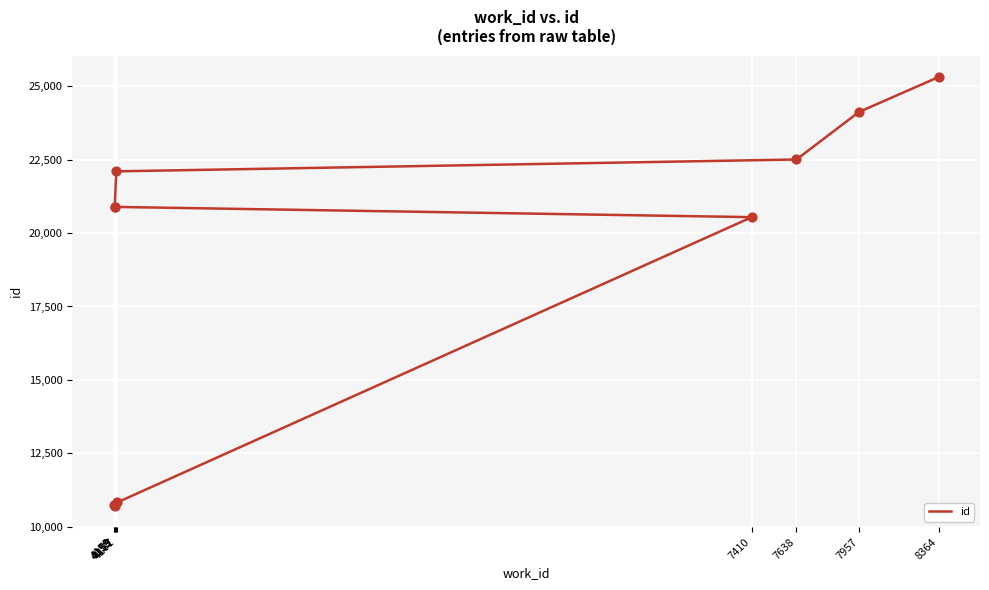

Between 7410 and 8364, which is larger?

8364